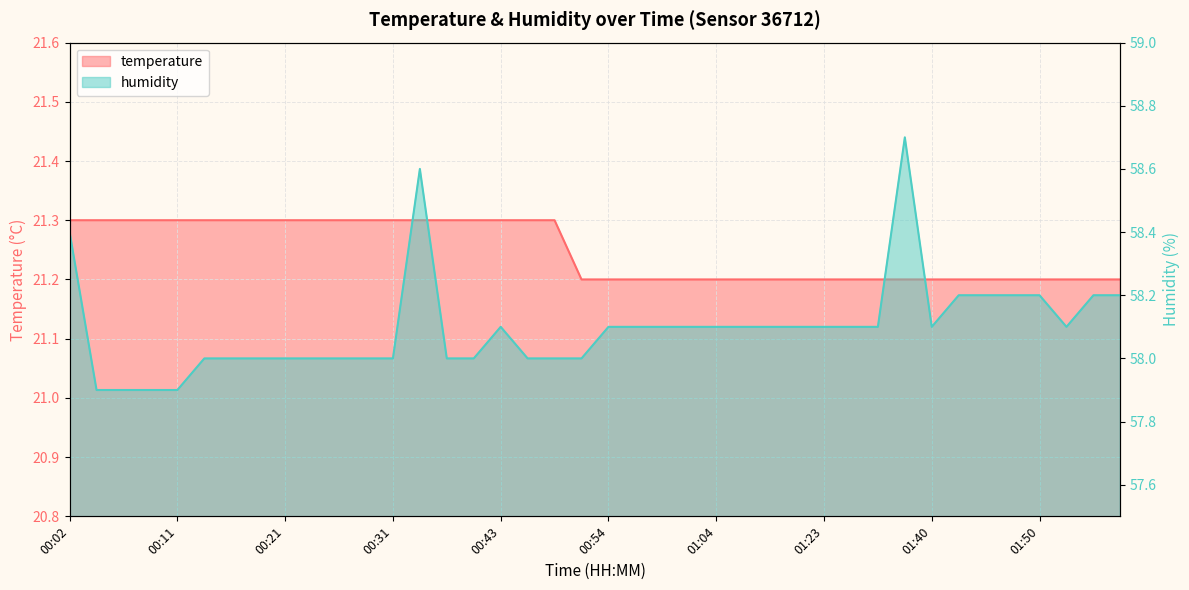

What is the total value across all series at 00:38?

79.3